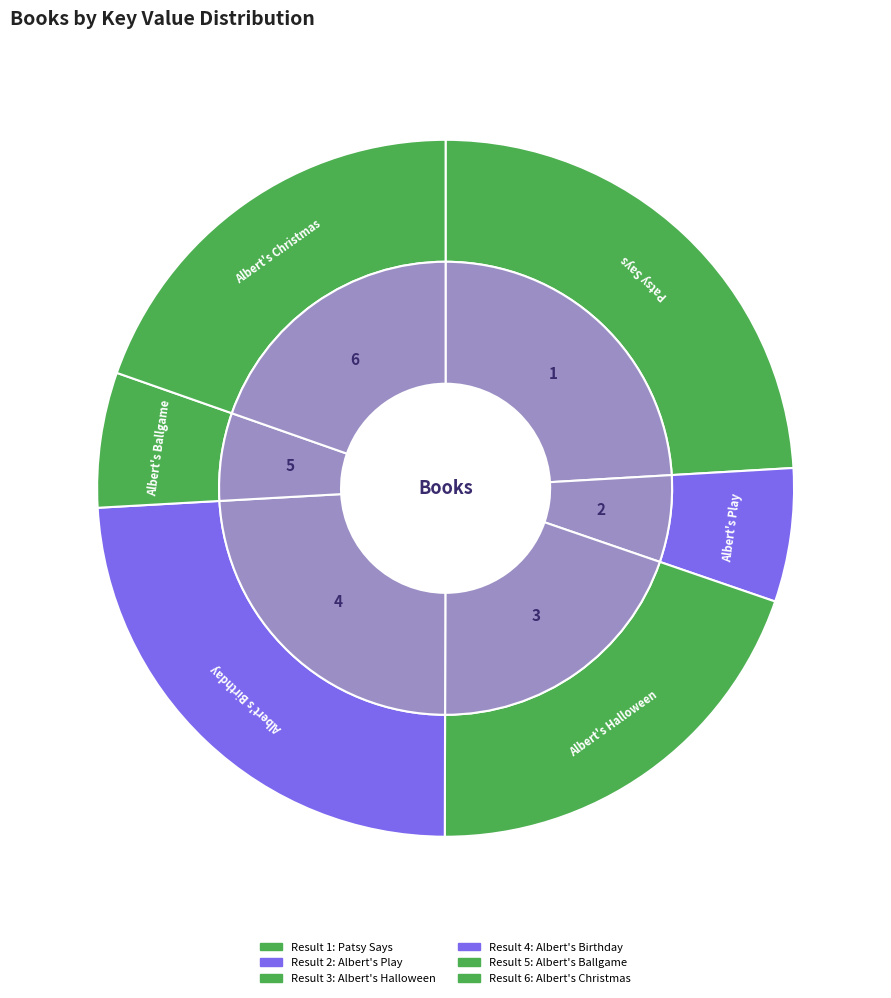

Which has a higher value, Albert's Ballgame or Albert's Birthday?

Albert's Birthday